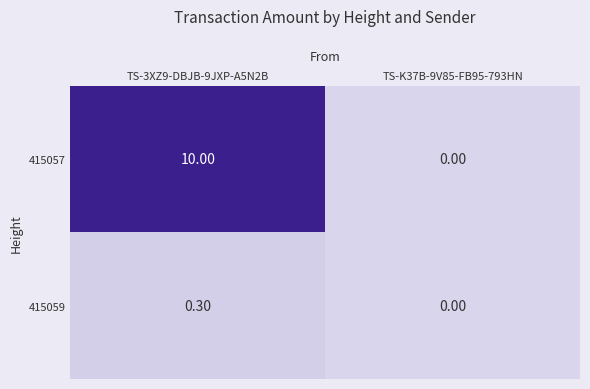

At which category is the sum across all series the highest?

TS-3XZ9-DBJB-9JXP-A5N2B